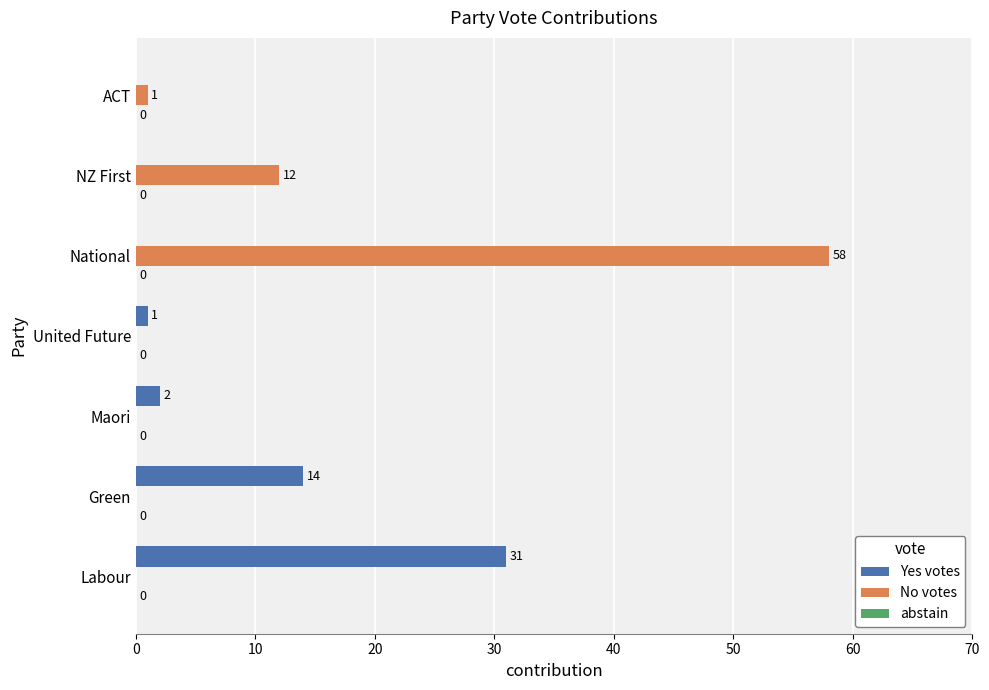

What is the total value across all series at National?

58